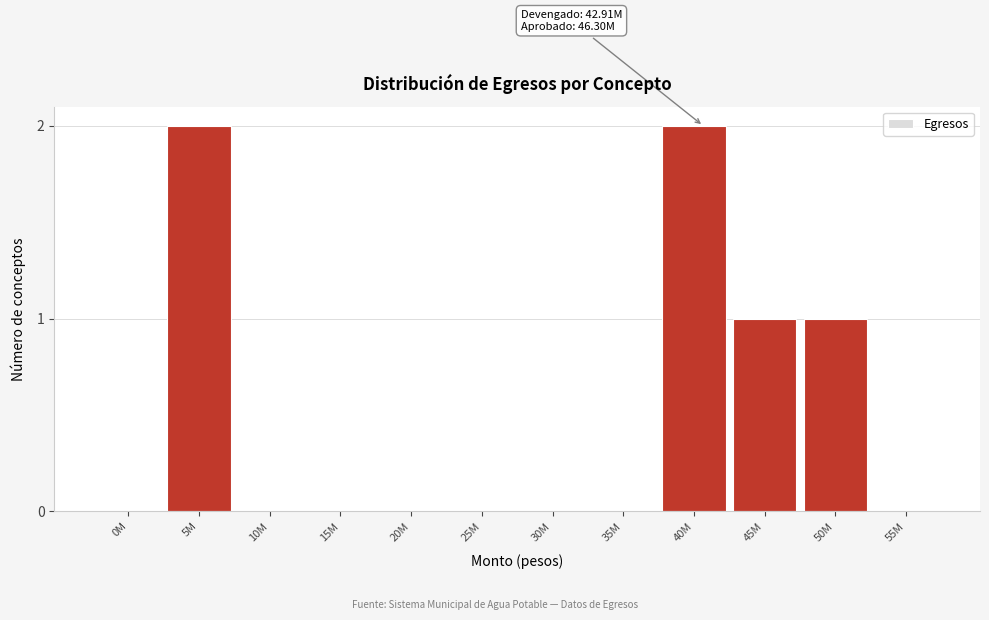

Reading left to right, what are all the values shown in this chart?

0M=0	5M=2	10M=0	15M=0	20M=0	25M=0	30M=0	35M=0	40M=2	45M=1	50M=1	55M=0